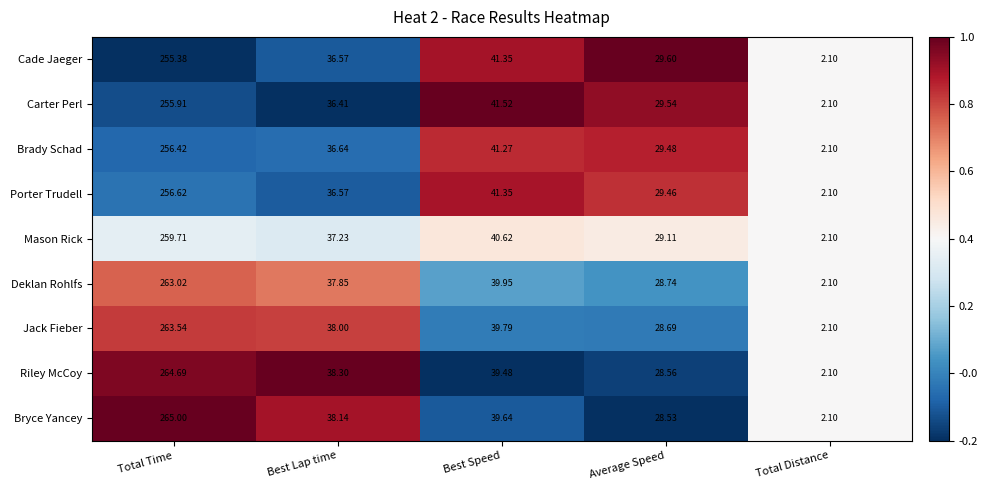

Rank the series by their maximum value, from highest to lowest.

Bryce Yancey, Riley McCoy, Jack Fieber, Deklan Rohlfs, Mason Rick, Porter Trudell, Brady Schad, Carter Perl, Cade Jaeger